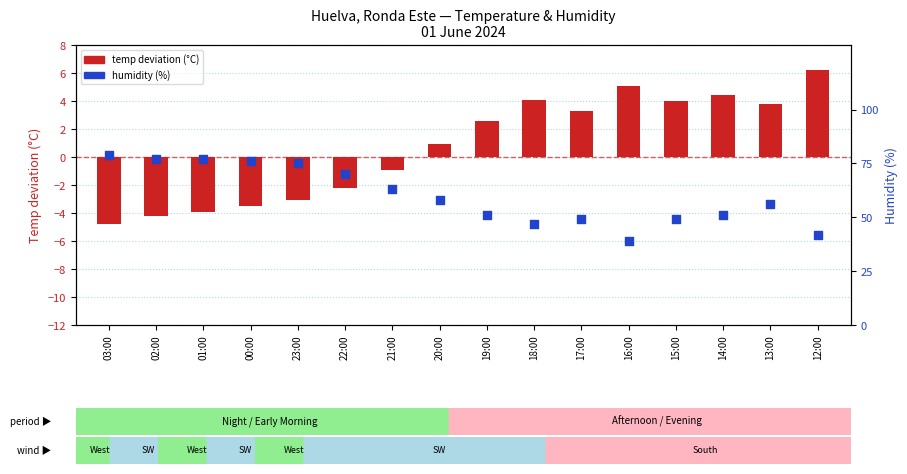

At which category is the sum across all series the highest?

03:00